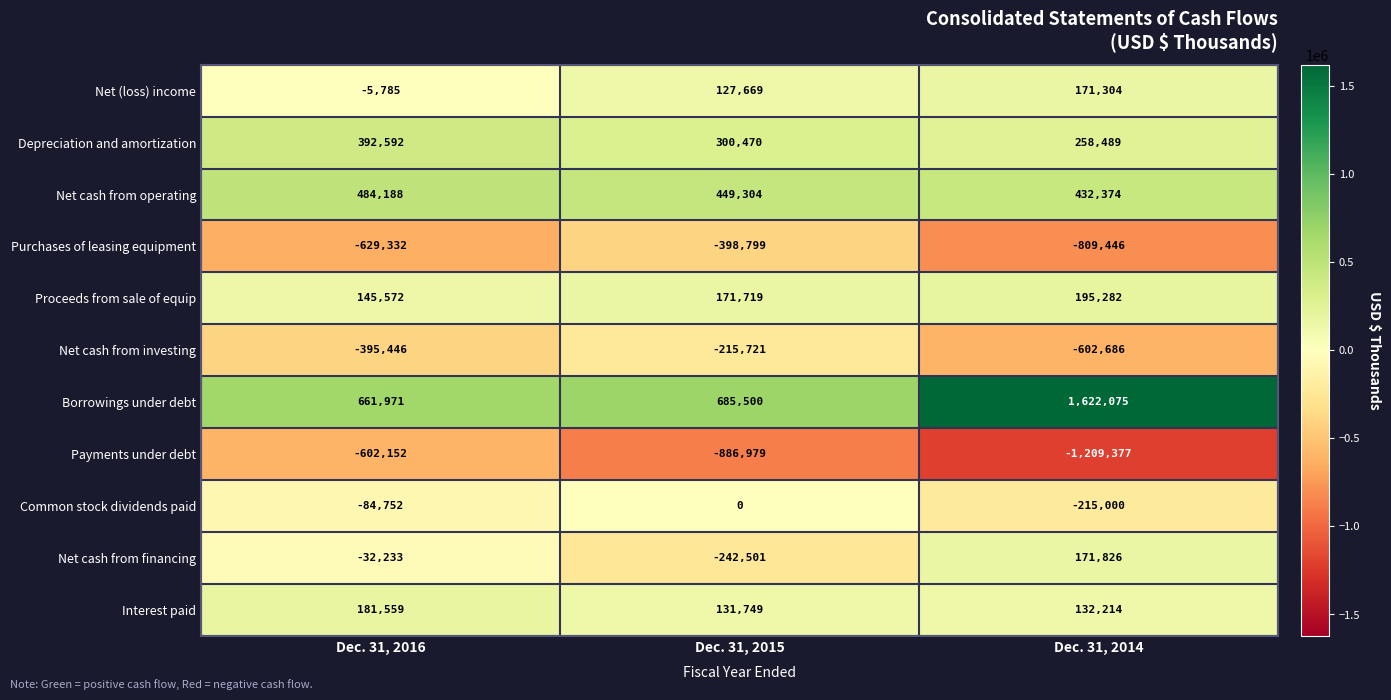

True or false: Common stock dividends paid has a value of -26484 at Dec. 31, 2016.

False